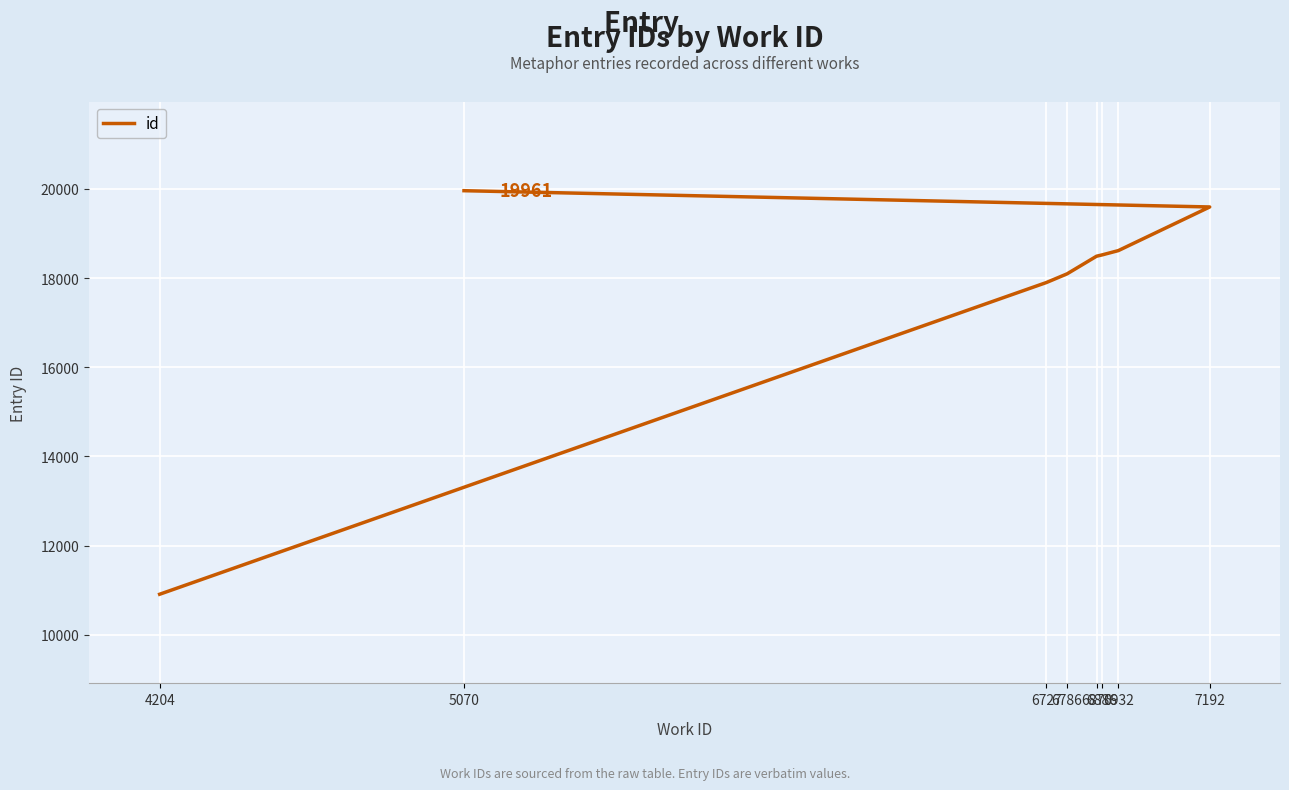

Count the number of data series in this chart.

1